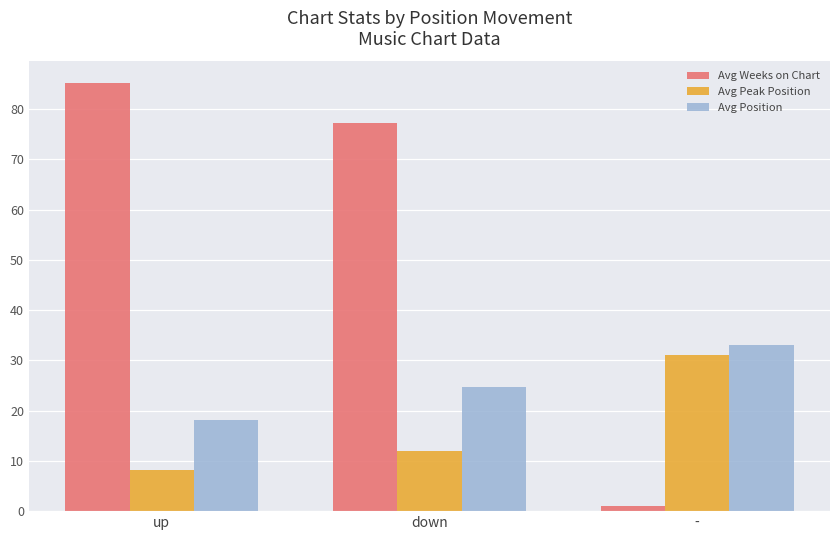

Reading left to right, extract all data points from this chart.

Avg Weeks on Chart: up=85.2	down=77.3	-=1.0
Avg Peak Position: up=8.3	down=11.9	-=31.0
Avg Position: up=18.2	down=24.7	-=33.0